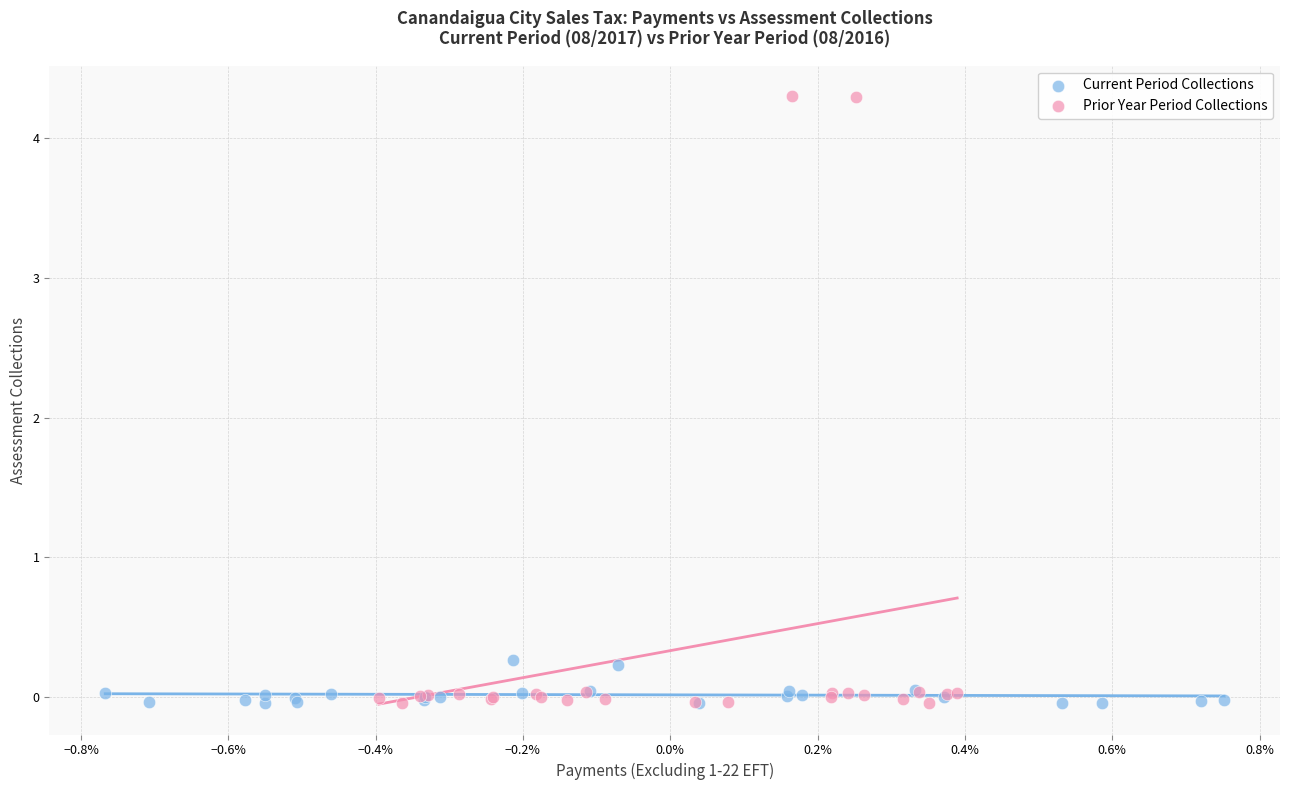

Which series has the widest spread of Y values?

Prior Year Period Collections